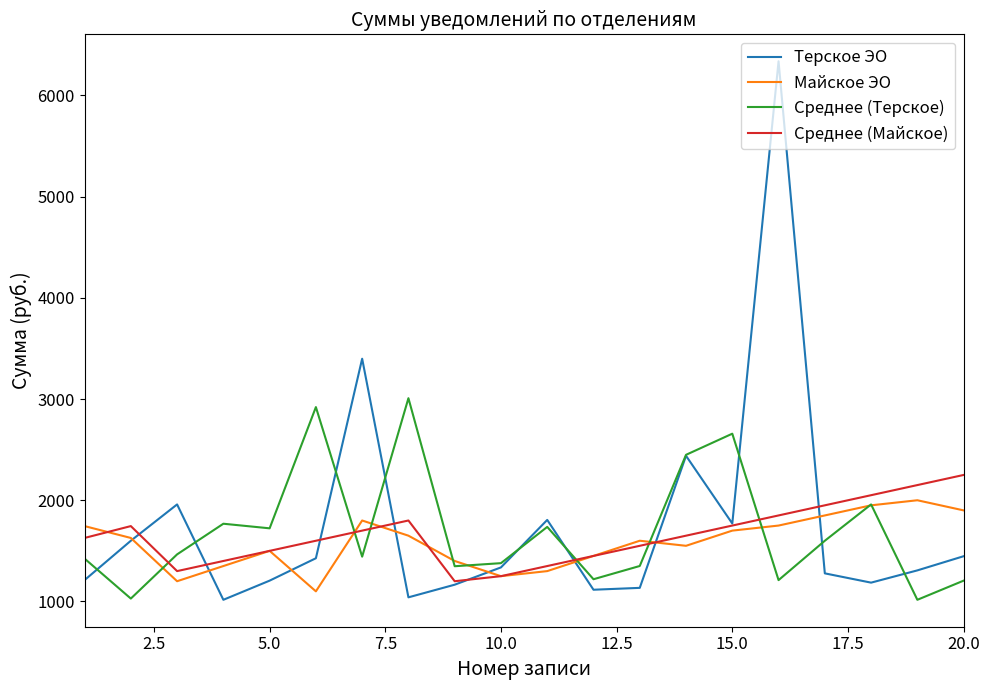

Which series has the widest spread of values?

Терское ЭО